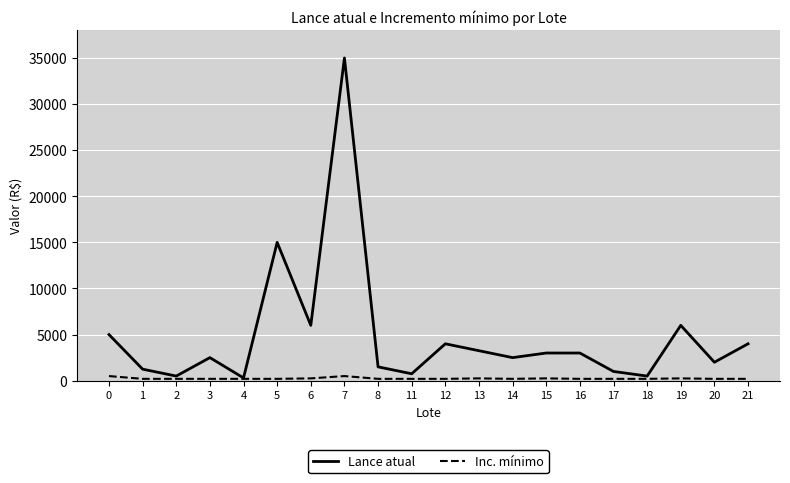

Count the Inc. mínimo values in the range 200 to 250.

18